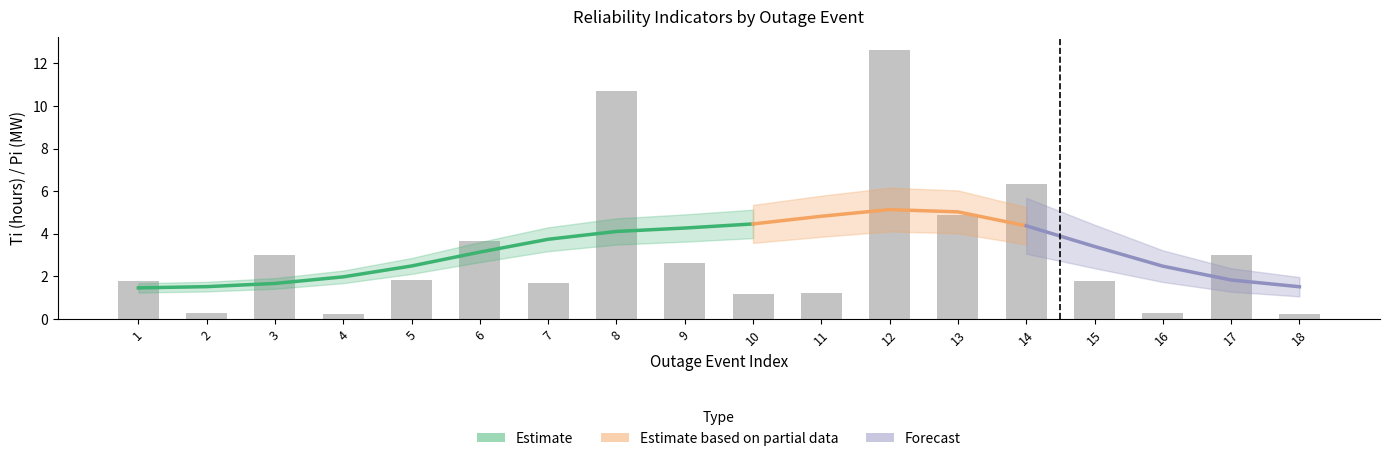

What is the value of the 9th bar from the left?

2.6